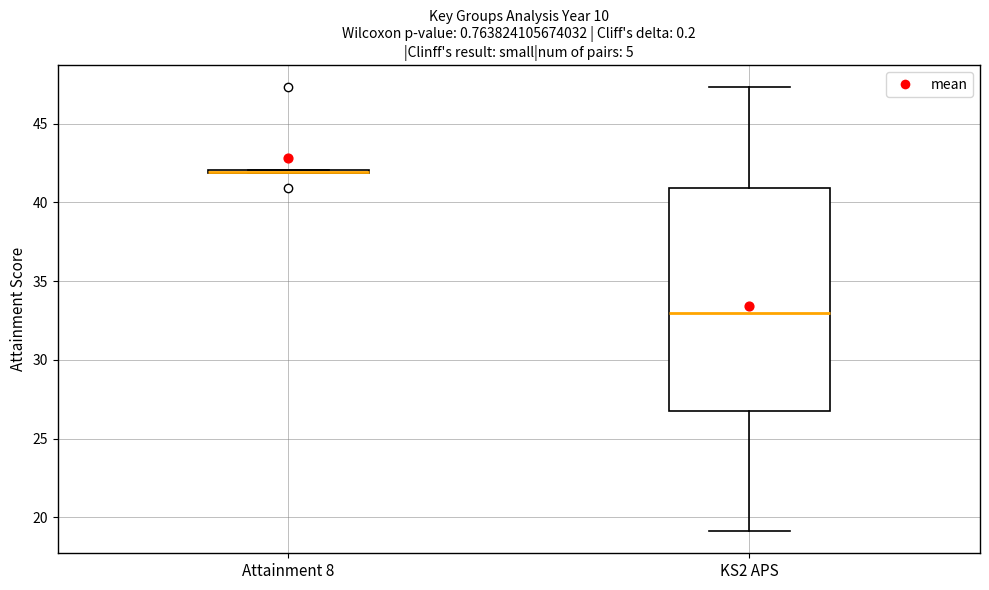

Comparing the boxes themselves (not the whiskers), which one is the tallest?

KS2 APS